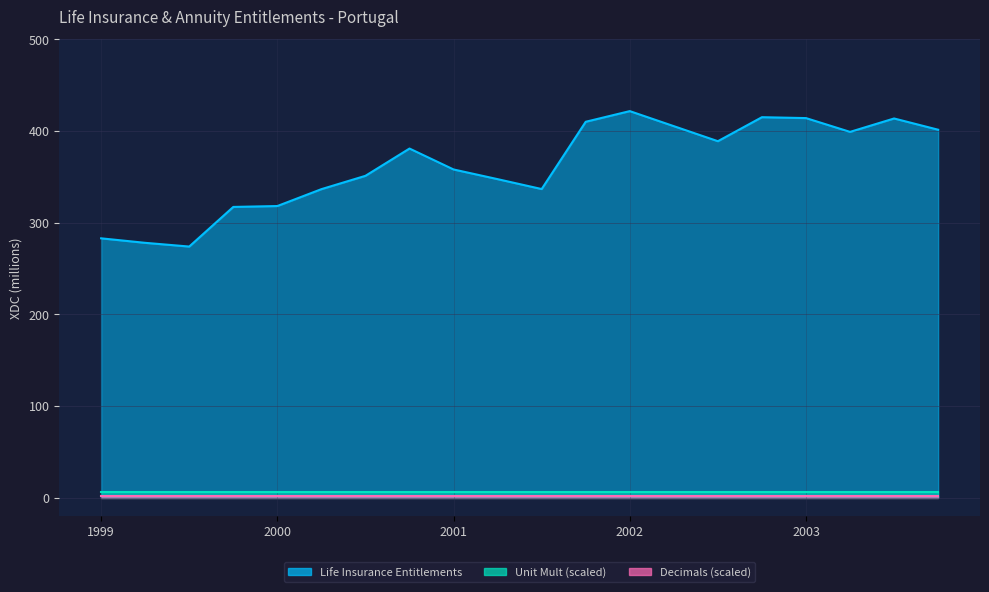

At 2001-Q1, list the series in order from largest to smallest.

Life Insurance Entitlements, Unit Mult (scaled), Decimals (scaled)